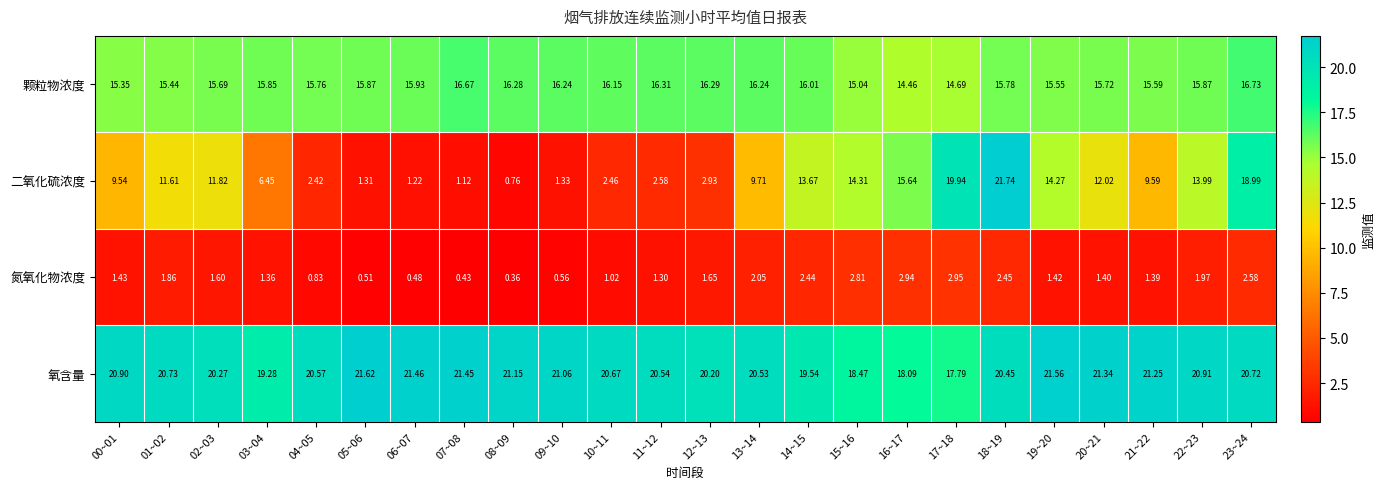

Which series changed the most between 04~05 and 05~06?

二氧化硫浓度